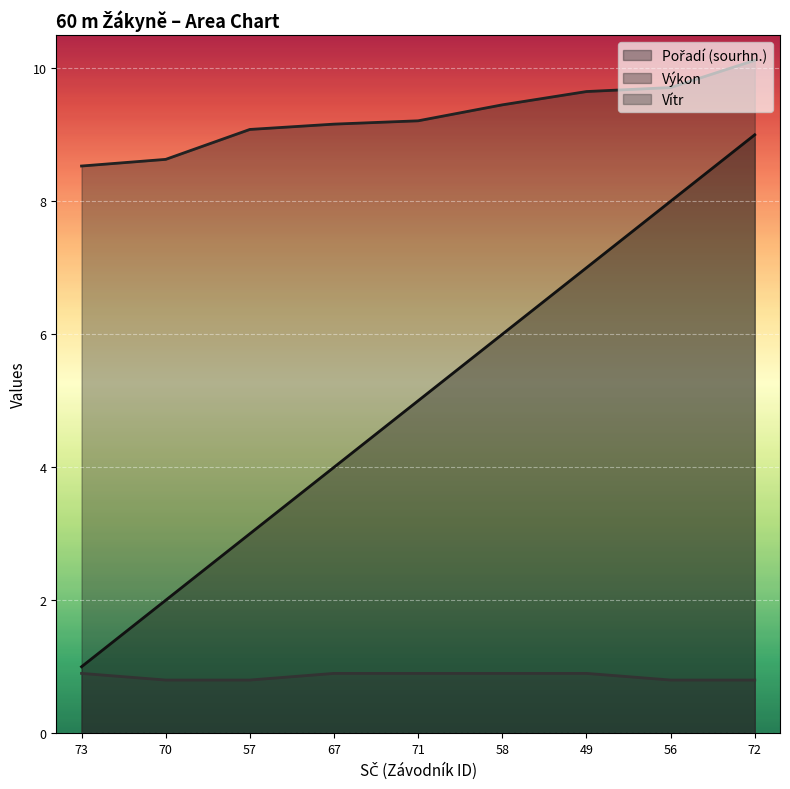

How many lines are shown in the chart?

3